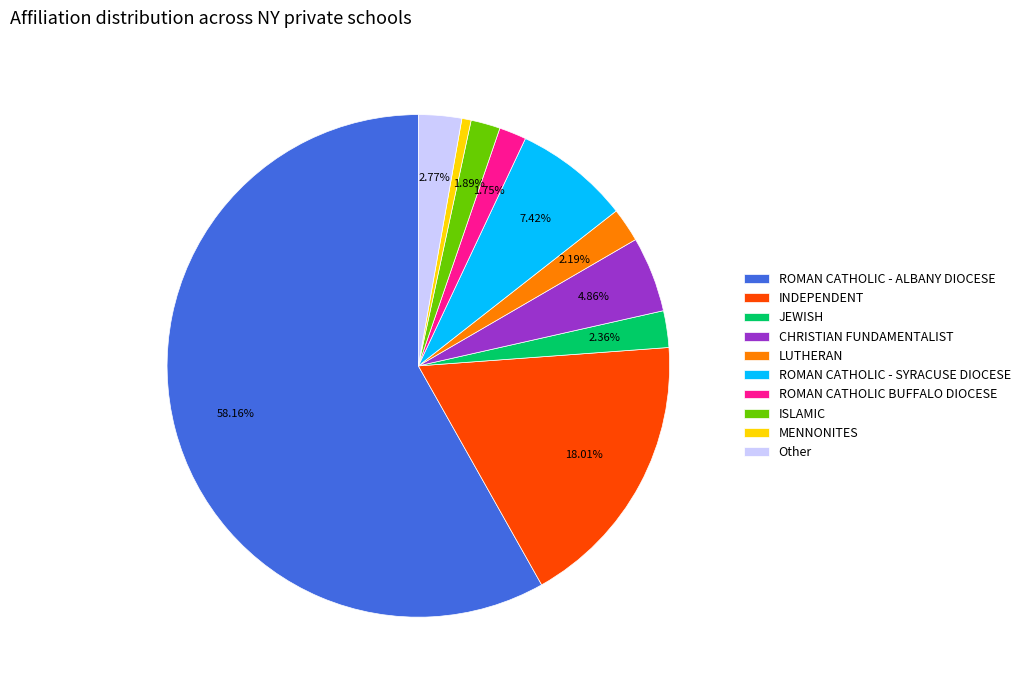

To the nearest percent, what is the combined percentage of Other and LUTHERAN?

5%